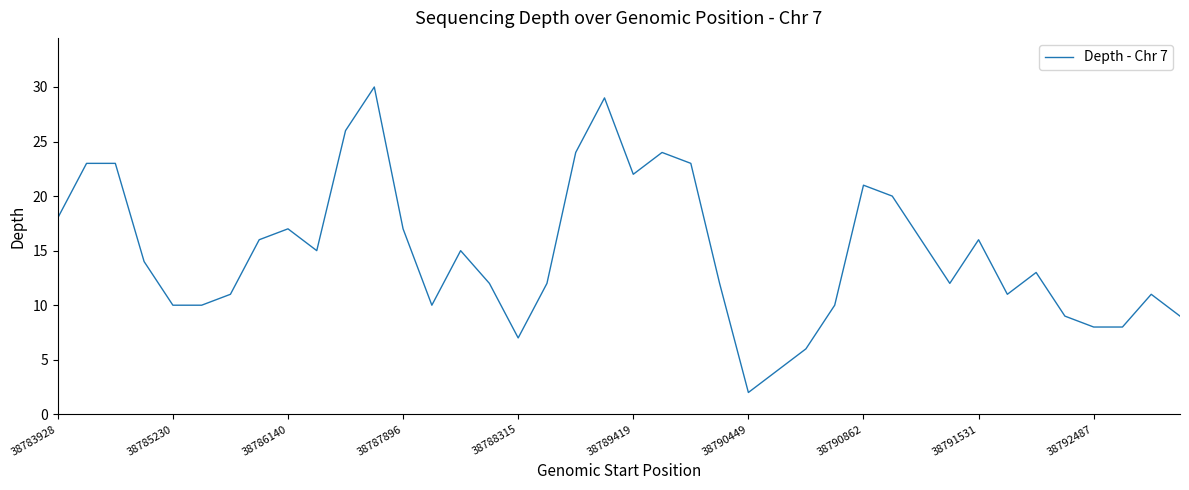

What is the difference between the maximum and minimum values?

28